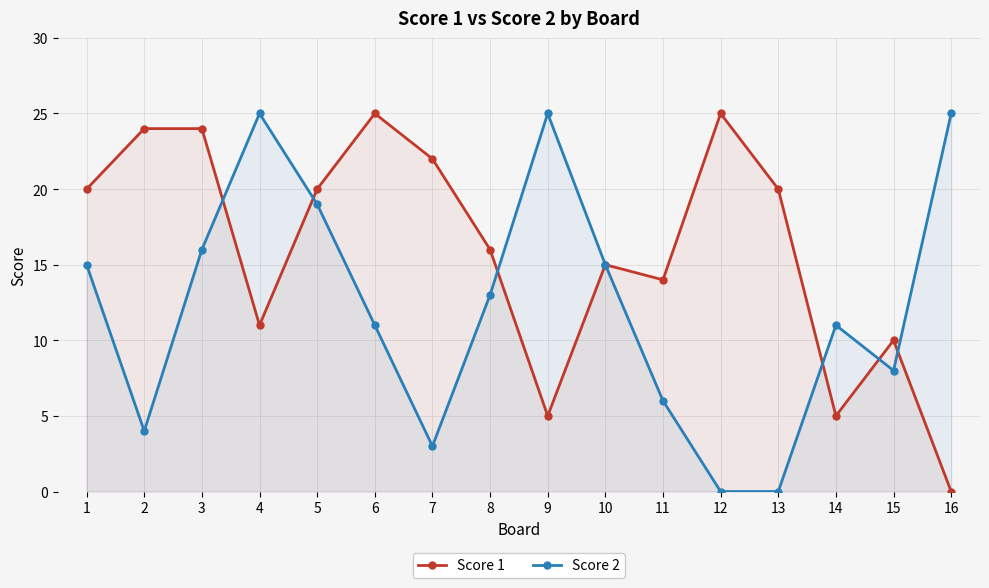

What is the difference between the highest and lowest values at 2?

20